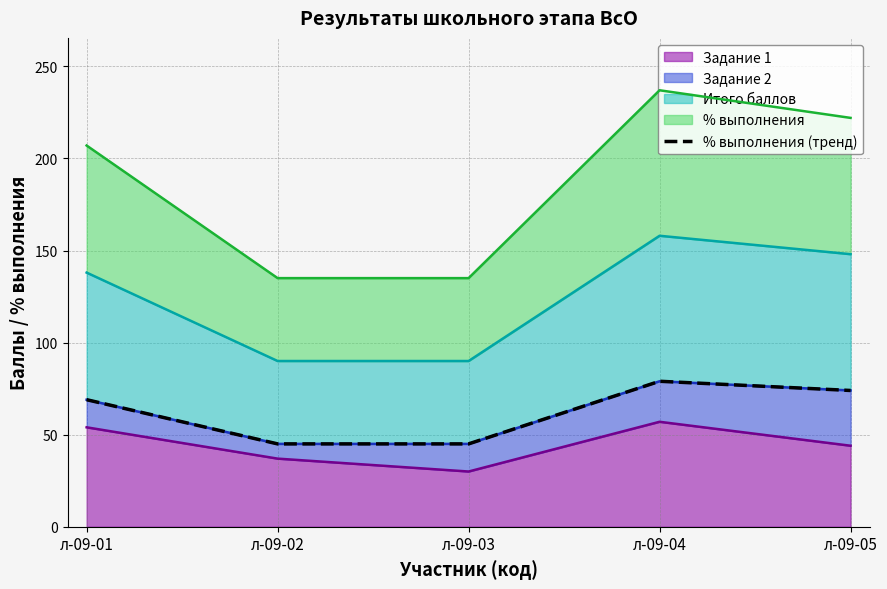

Approximately how many times larger is the value at л-09-05 compared to л-09-02?

1.6